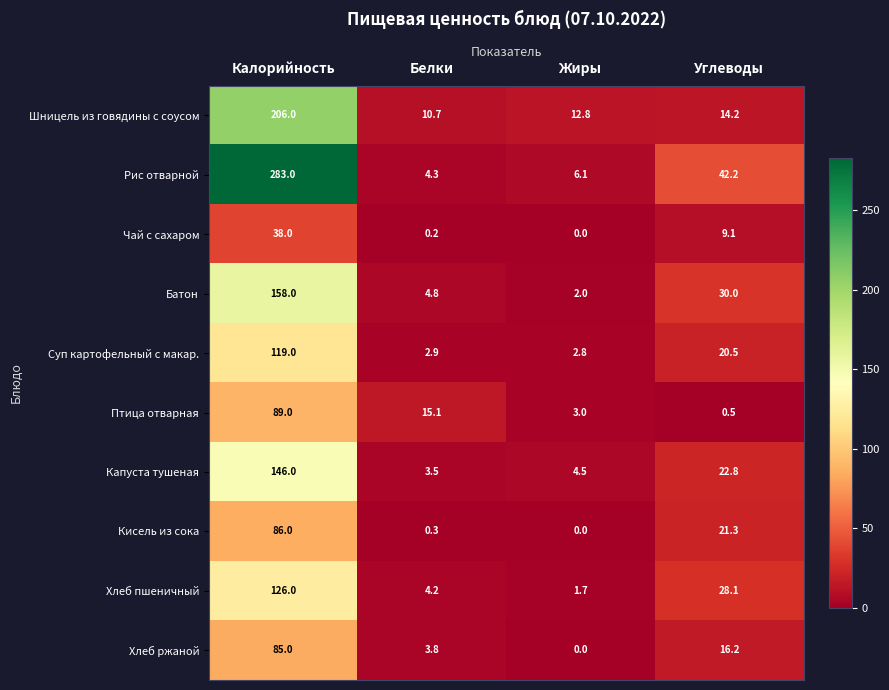

What is the greatest value displayed?

283.0